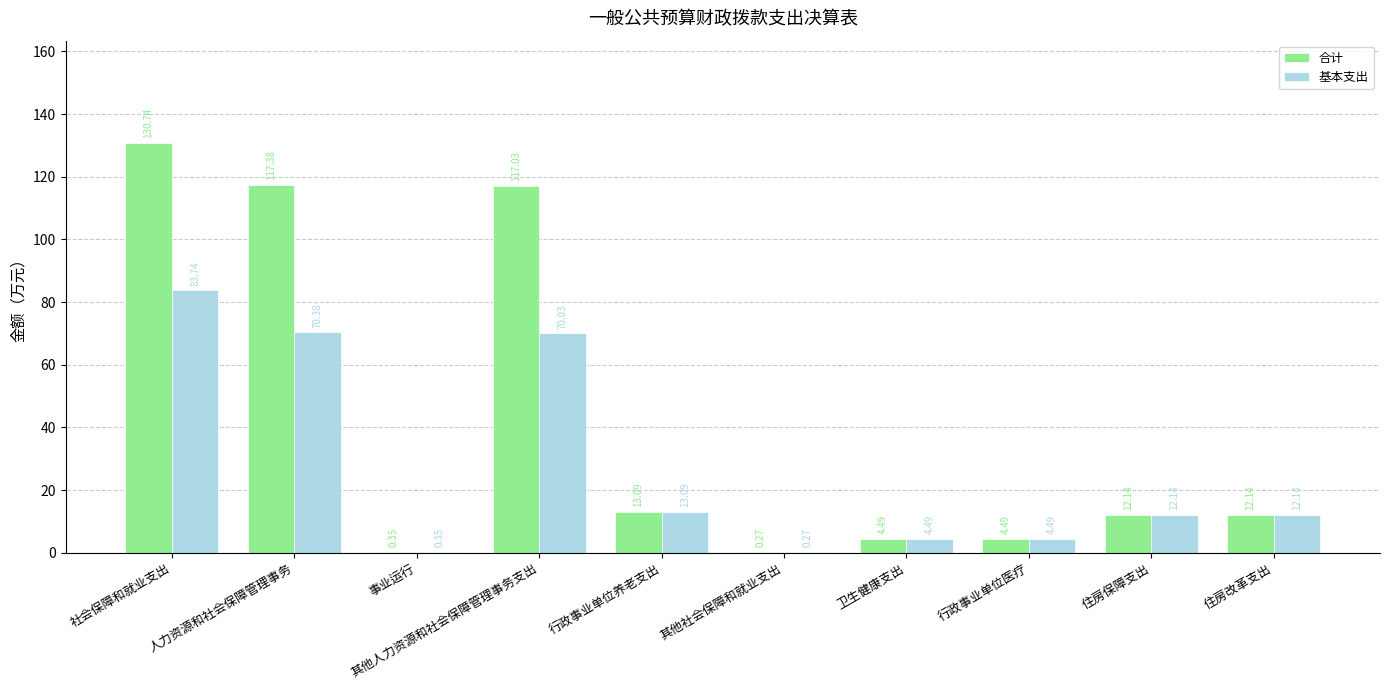

What is the total value across all series at 人力资源和社会保障管理事务?

187.8